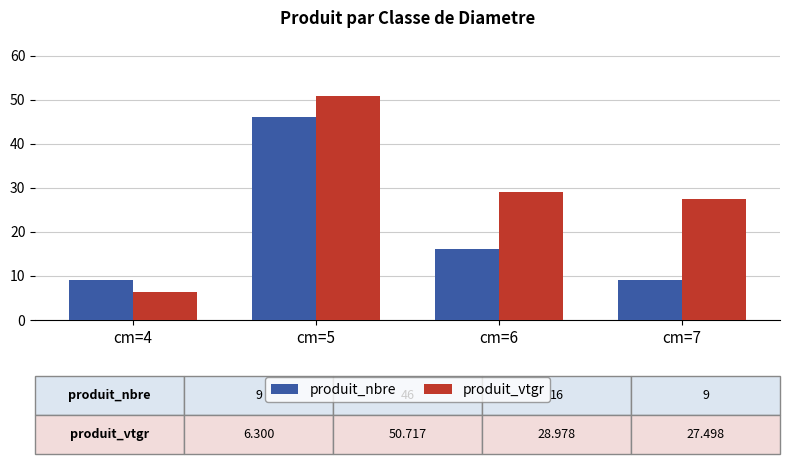

Which series has the largest total across all categories?

produit_vtgr